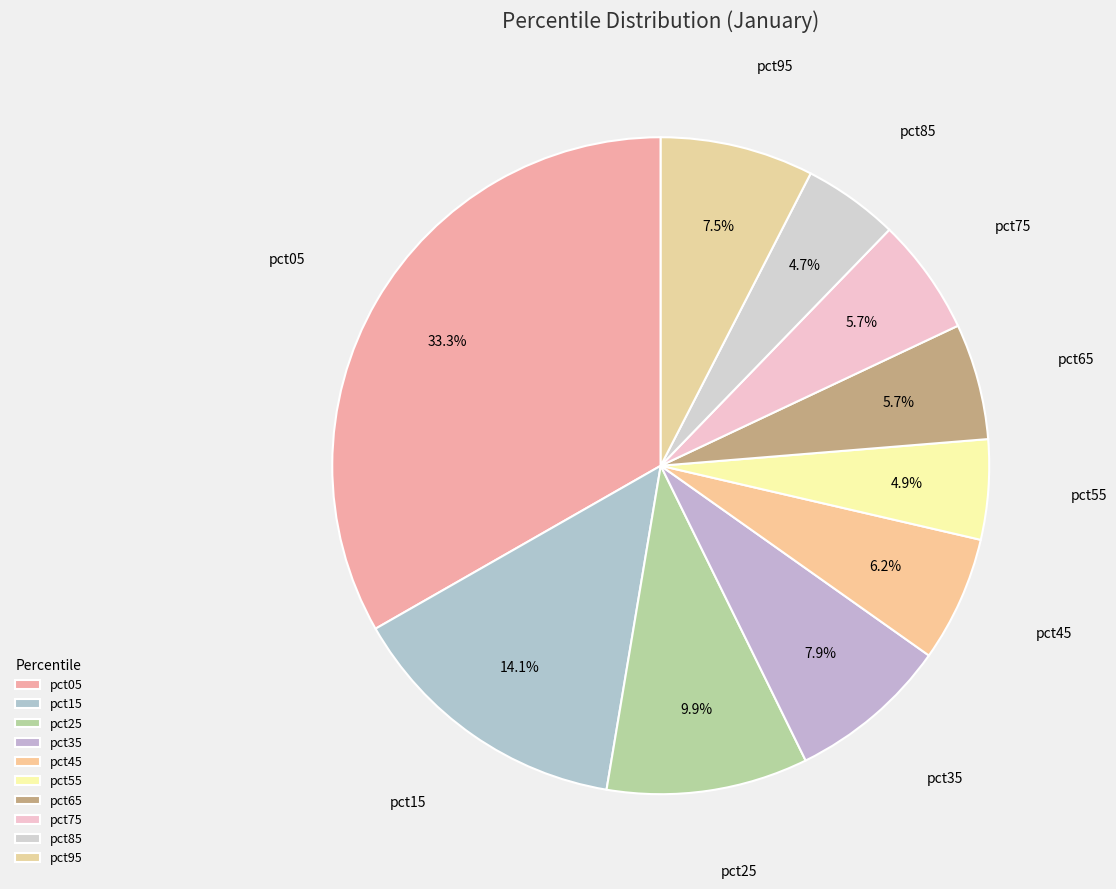

To the nearest percent, what is the combined percentage of pct65 and pct45?

12%